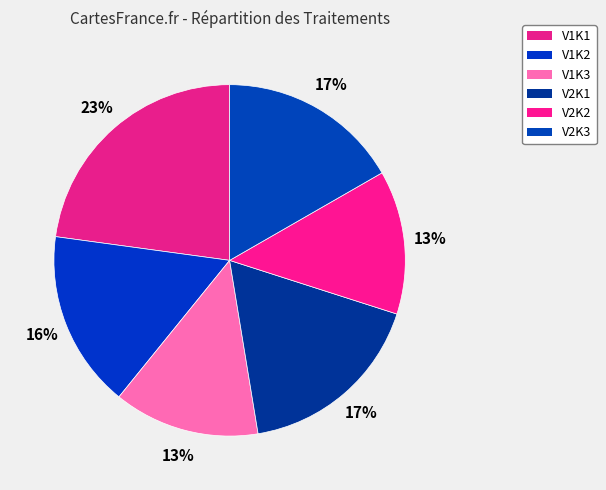

Is there a majority slice in this chart?

No